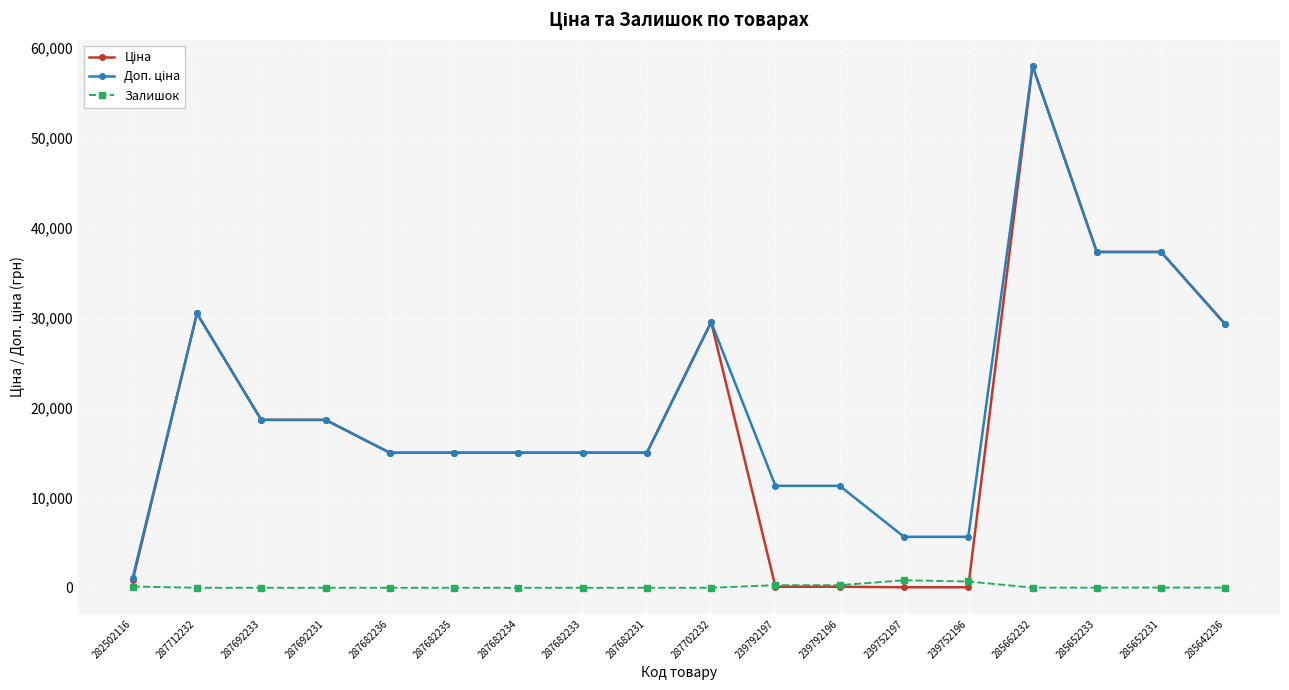

What is the total value across all series at 287712232?

61024.7